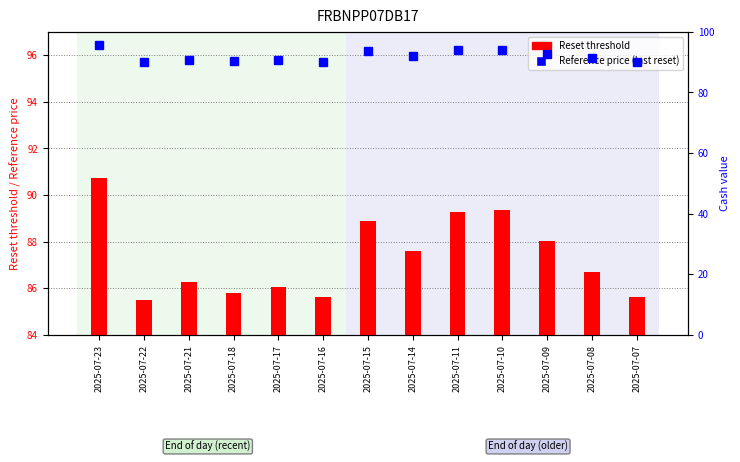

What is the sum of all Reference price (last reset) values?

1195.2